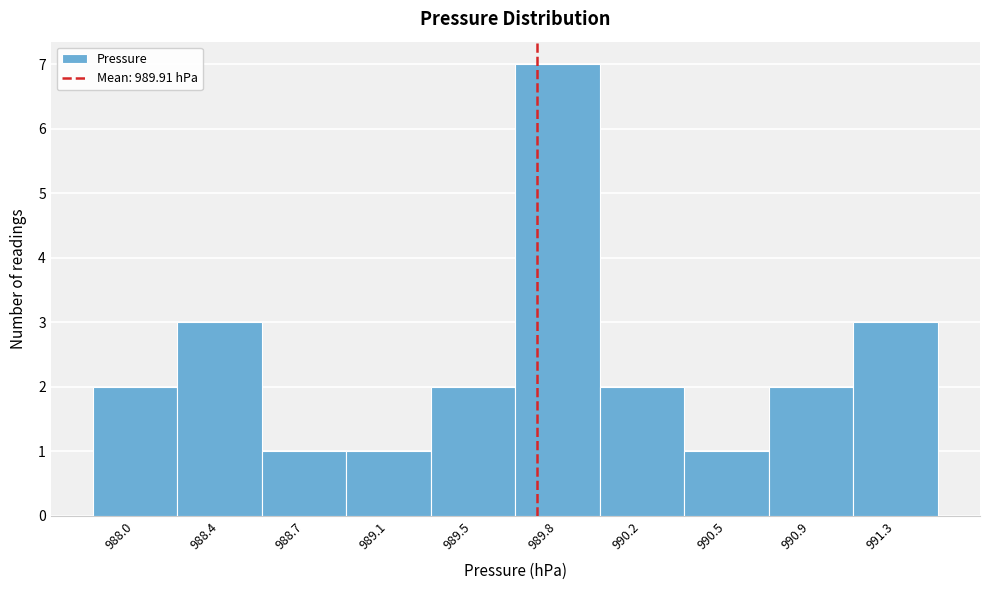

Reading right to left, what are all the values shown in this chart?

3	2	1	2	7	2	1	1	3	2